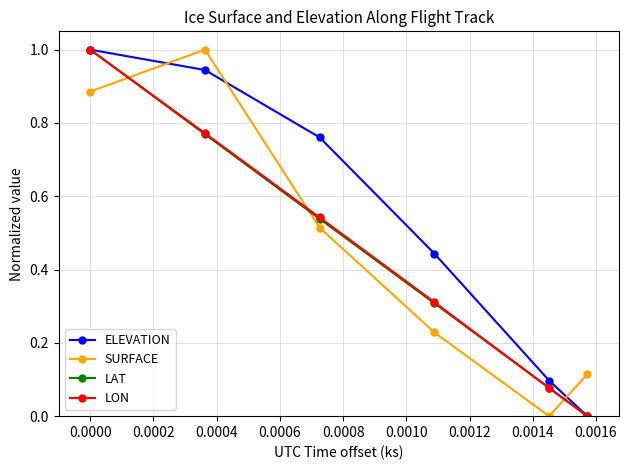

How many times do SURFACE and LAT cross each other?

3